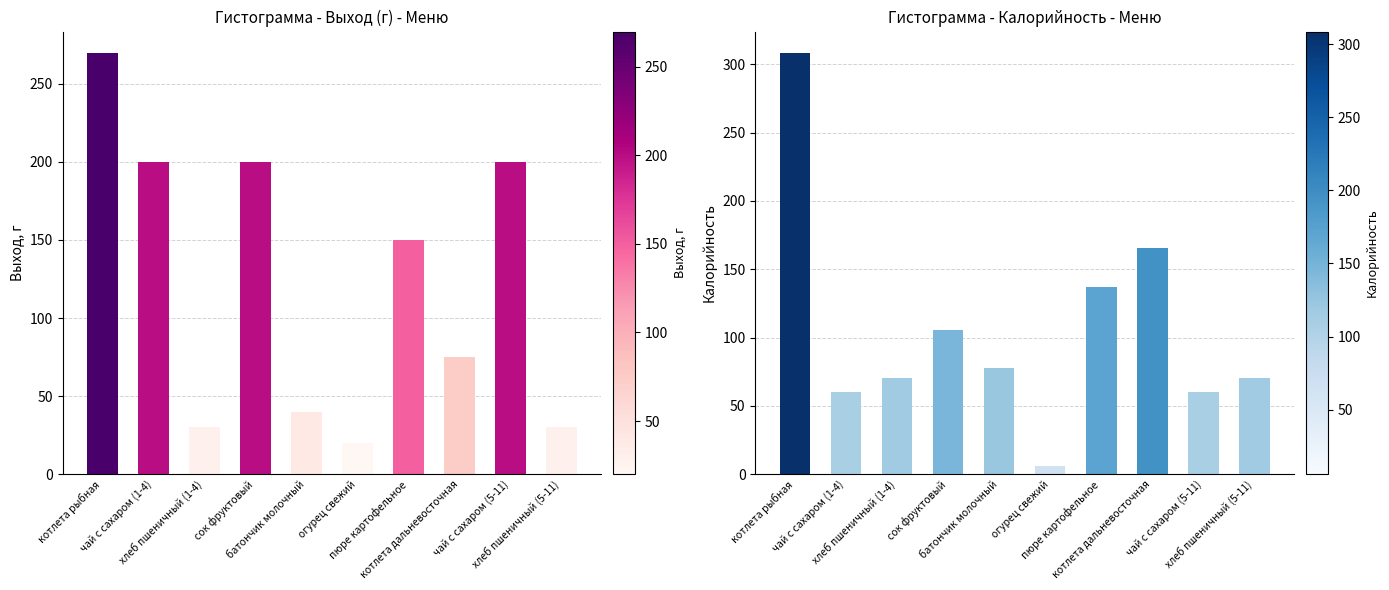

At which category is the sum across all series the highest?

котлета рыбная